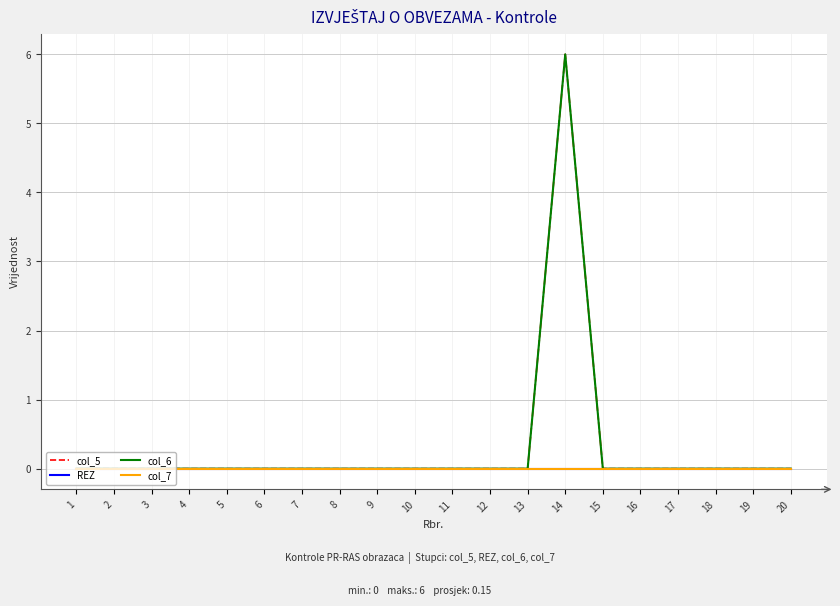

Rank the series at 11 from highest to lowest value.

col_5, REZ, col_6, col_7